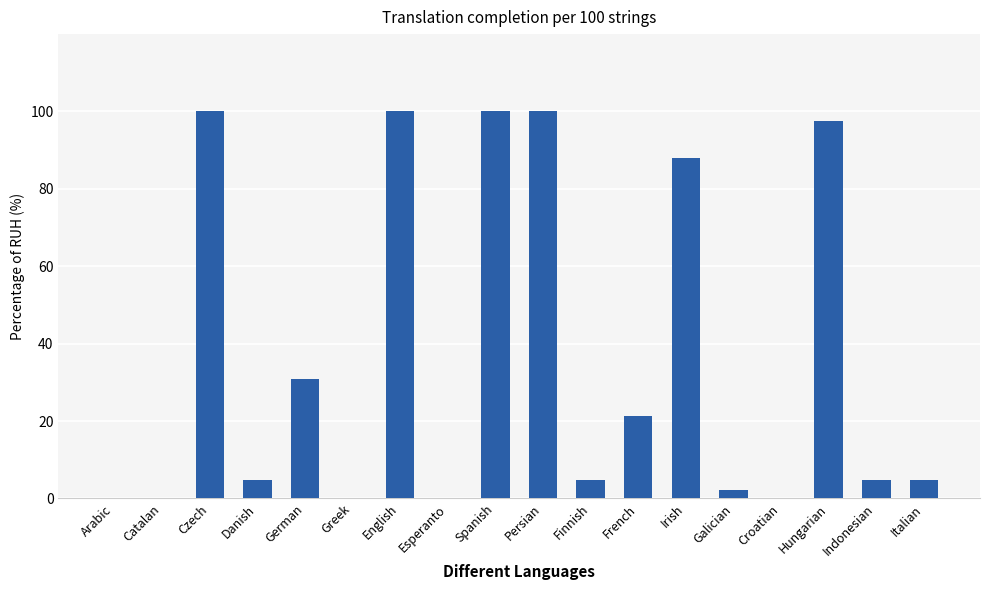

What is the greatest value displayed?

100.0